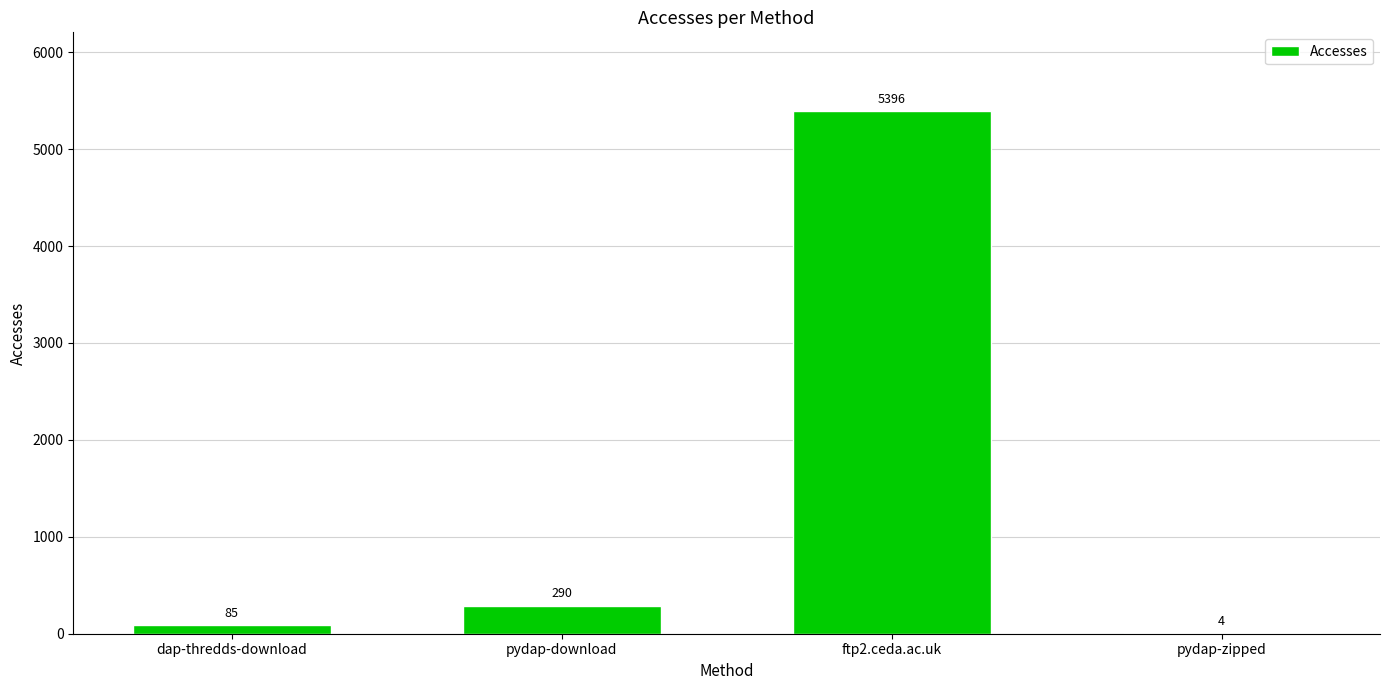

The value at pydap-zipped is 4. True or false?

True